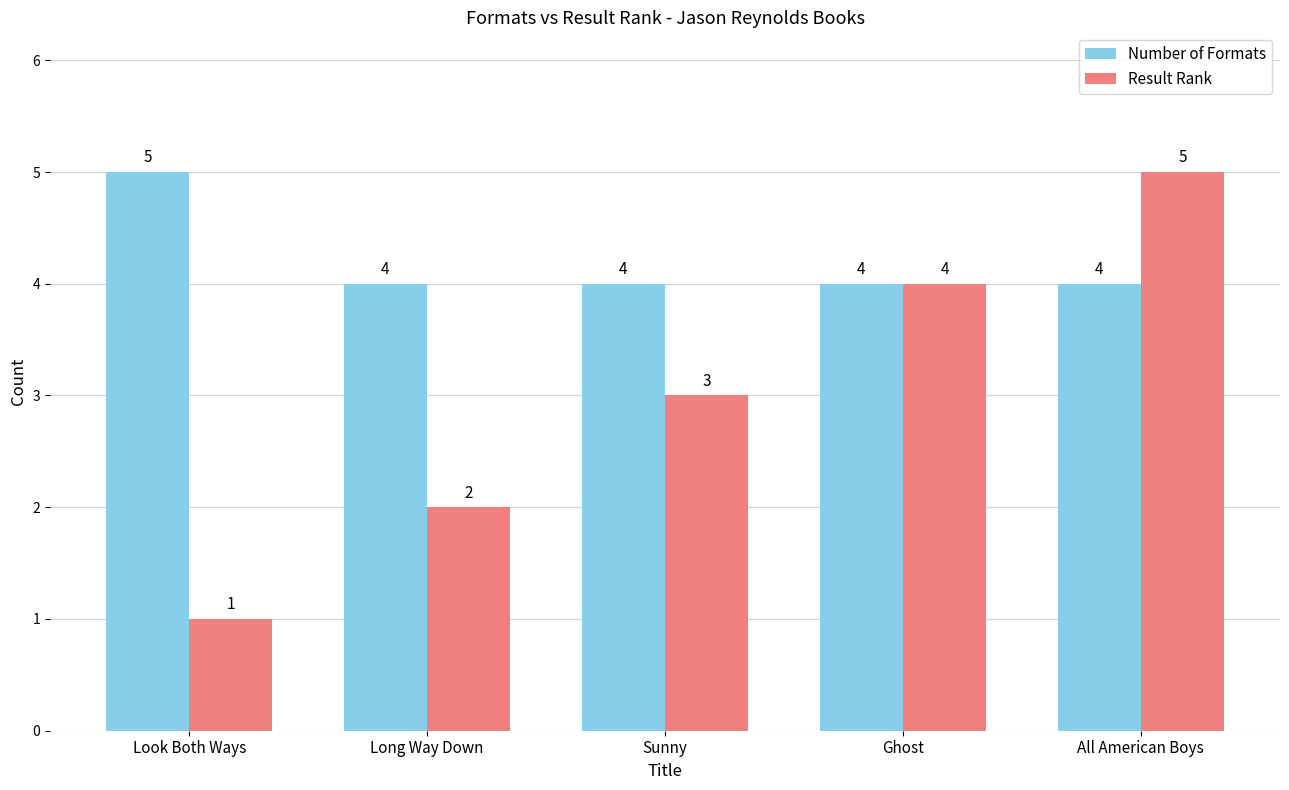

True or false: Result Rank has a value of 1 at Look Both Ways.

True